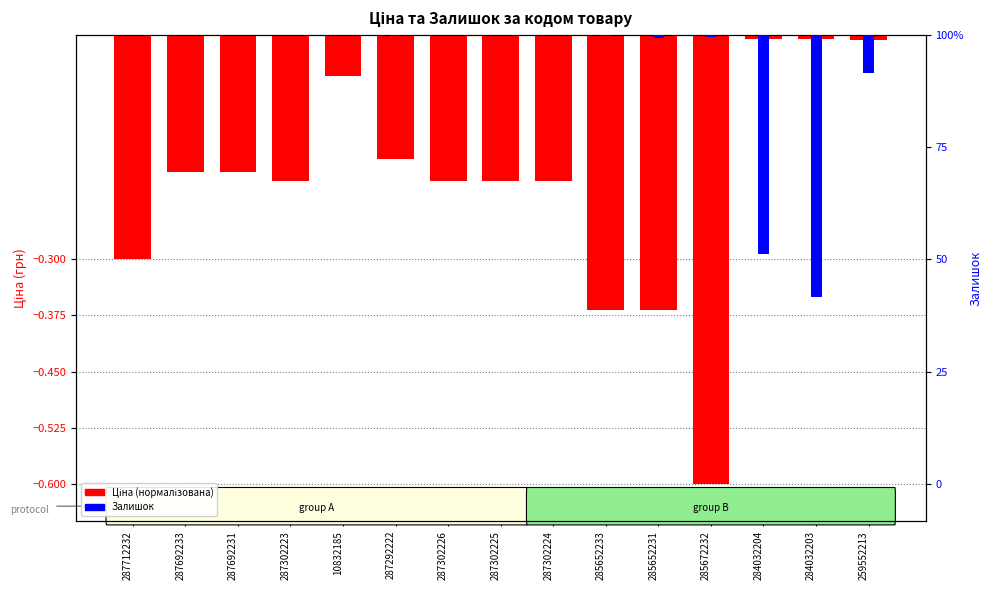

What is the sum of all Ціна (нормалізована) values?

-3.0